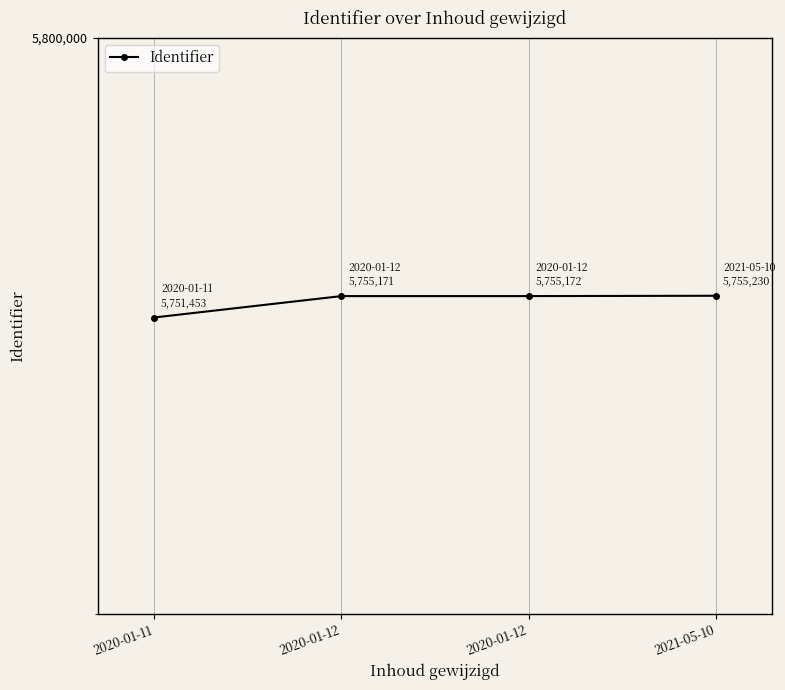

The value at 2020-01-12 is 5755171. True or false?

True